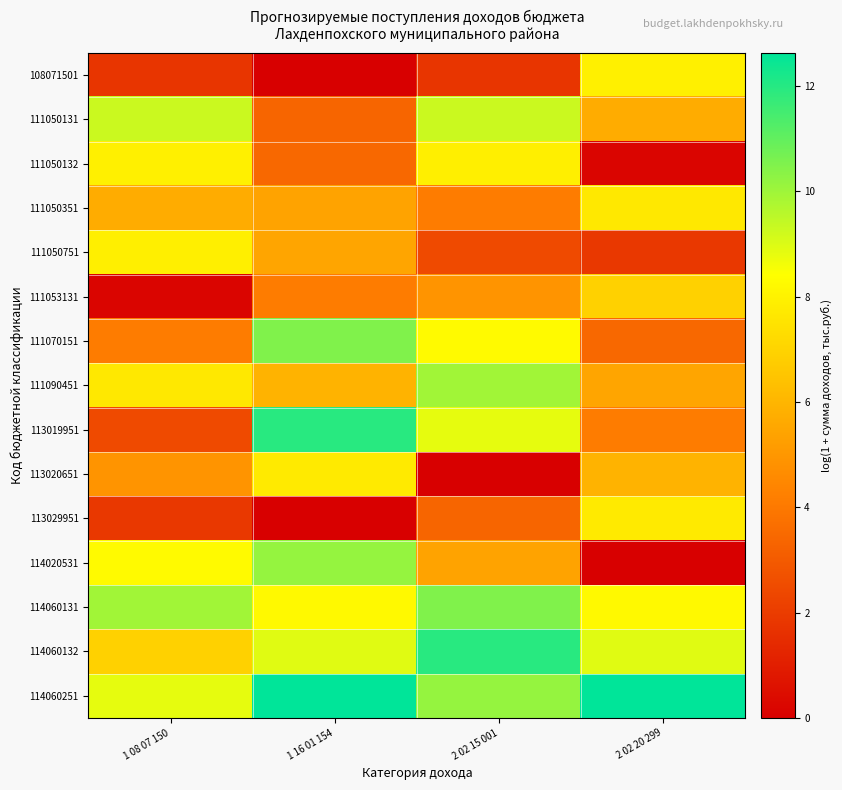

Reading left to right, what are all the values shown in this chart?

108071501: 1 08 07 150=1.8	1 16 01 154=0.0	2 02 15 001=1.8	2 02 20 299=7.9
111050131: 1 08 07 150=9.3	1 16 01 154=3.4	2 02 15 001=9.3	2 02 20 299=5.7
111050132: 1 08 07 150=7.9	1 16 01 154=3.5	2 02 15 001=7.9	2 02 20 299=0.2
111050351: 1 08 07 150=5.7	1 16 01 154=5.4	2 02 15 001=4.1	2 02 20 299=7.7
111050751: 1 08 07 150=7.9	1 16 01 154=5.5	2 02 15 001=2.5	2 02 20 299=1.9
111053131: 1 08 07 150=0.2	1 16 01 154=4.1	2 02 15 001=4.9	2 02 20 299=6.9
111070151: 1 08 07 150=4.1	1 16 01 154=10.5	2 02 15 001=8.3	2 02 20 299=3.5
111090451: 1 08 07 150=7.7	1 16 01 154=5.9	2 02 15 001=9.9	2 02 20 299=5.5
113019951: 1 08 07 150=2.5	1 16 01 154=11.9	2 02 15 001=8.8	2 02 20 299=4.1
113020651: 1 08 07 150=4.9	1 16 01 154=7.7	2 02 15 001=0.0	2 02 20 299=5.9
113029951: 1 08 07 150=1.9	1 16 01 154=0.0	2 02 15 001=3.4	2 02 20 299=7.7
114020531: 1 08 07 150=8.3	1 16 01 154=10.1	2 02 15 001=5.4	2 02 20 299=0.0
114060131: 1 08 07 150=9.9	1 16 01 154=8.2	2 02 15 001=10.5	2 02 20 299=8.2
114060132: 1 08 07 150=6.9	1 16 01 154=8.9	2 02 15 001=11.9	2 02 20 299=8.9
114060251: 1 08 07 150=8.8	1 16 01 154=12.6	2 02 15 001=10.1	2 02 20 299=12.6